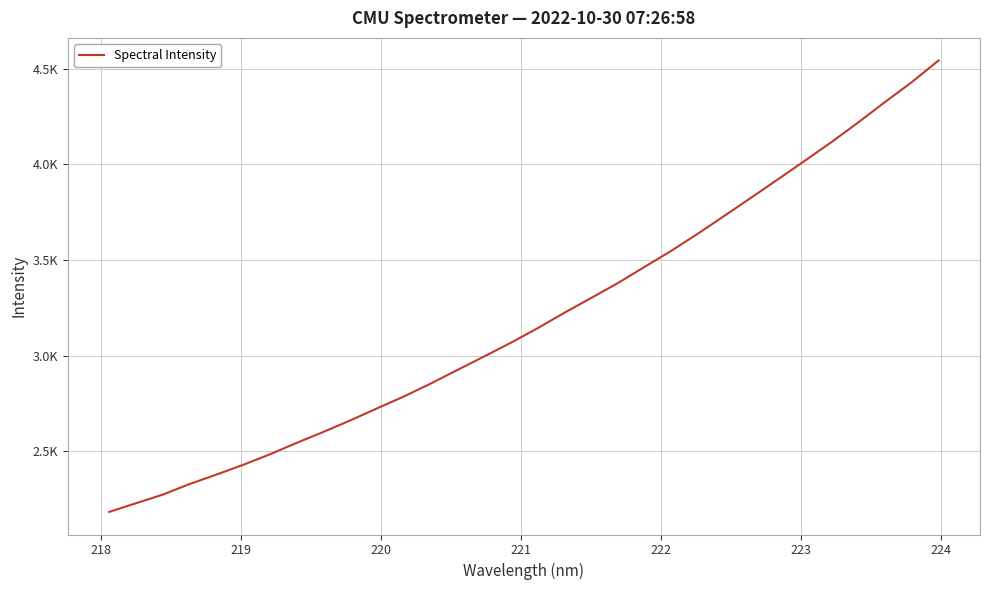

Does the chart have visible grid lines?

Yes